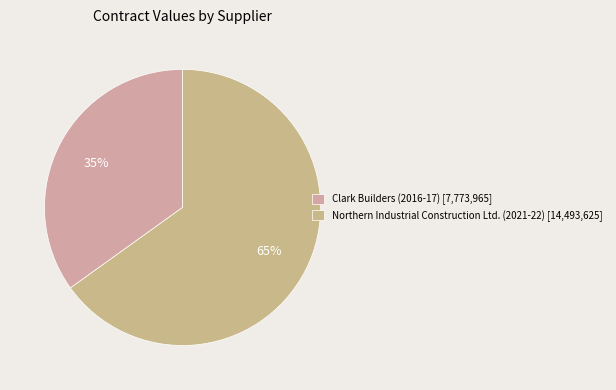

To the nearest percent, what percentage of the pie is Clark Builders (2016-17)?

35%